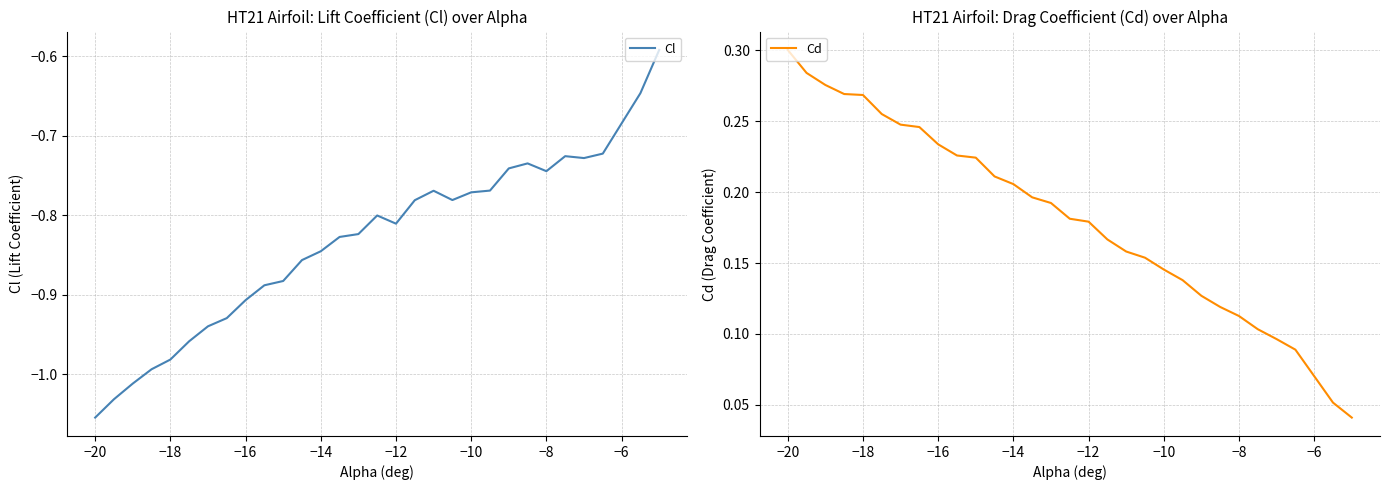

True or false: Cl has a value of -0.2 at −18.

False